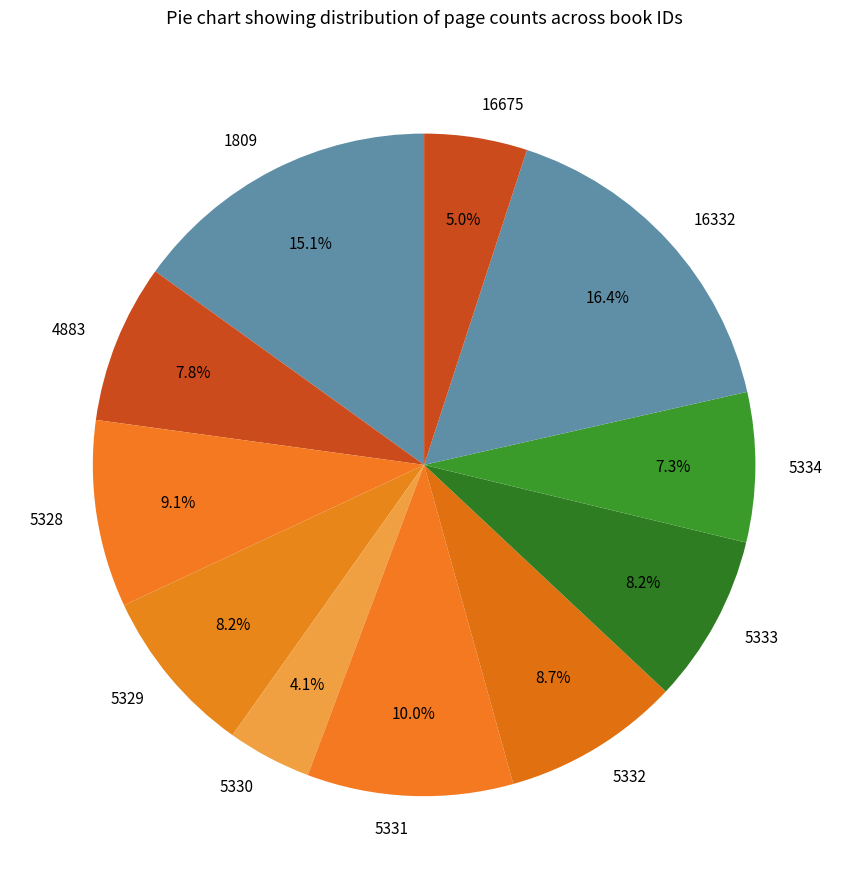

What percentage is the 5329 slice, to the nearest percent?

8%